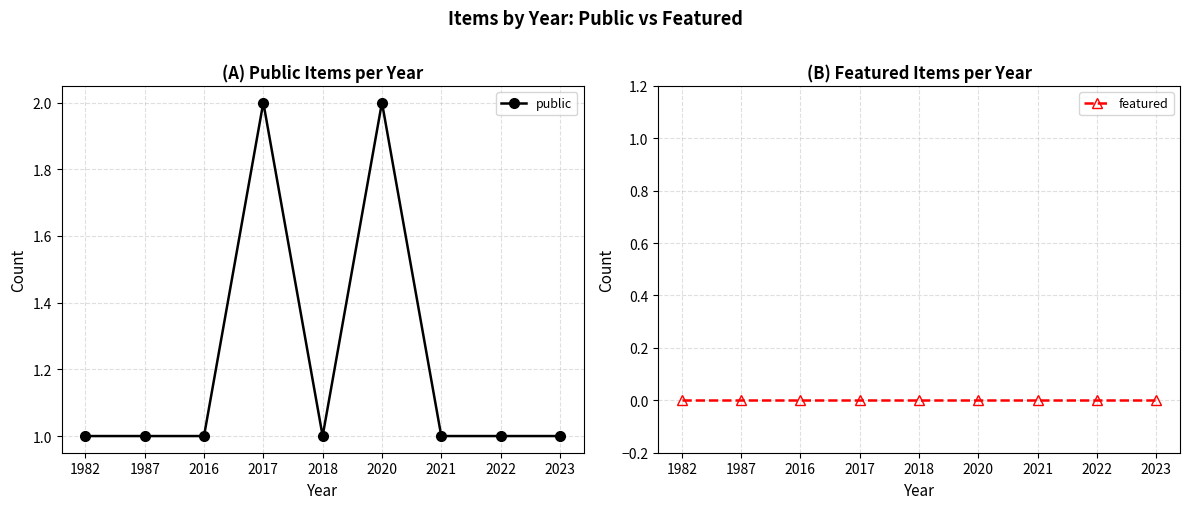

Reading left to right, list all the values displayed in this chart.

public: 1982=1	1987=1	2016=1	2017=2	2018=1	2020=2	2021=1	2022=1	2023=1
featured: 1982=0	1987=0	2016=0	2017=0	2018=0	2020=0	2021=0	2022=0	2023=0